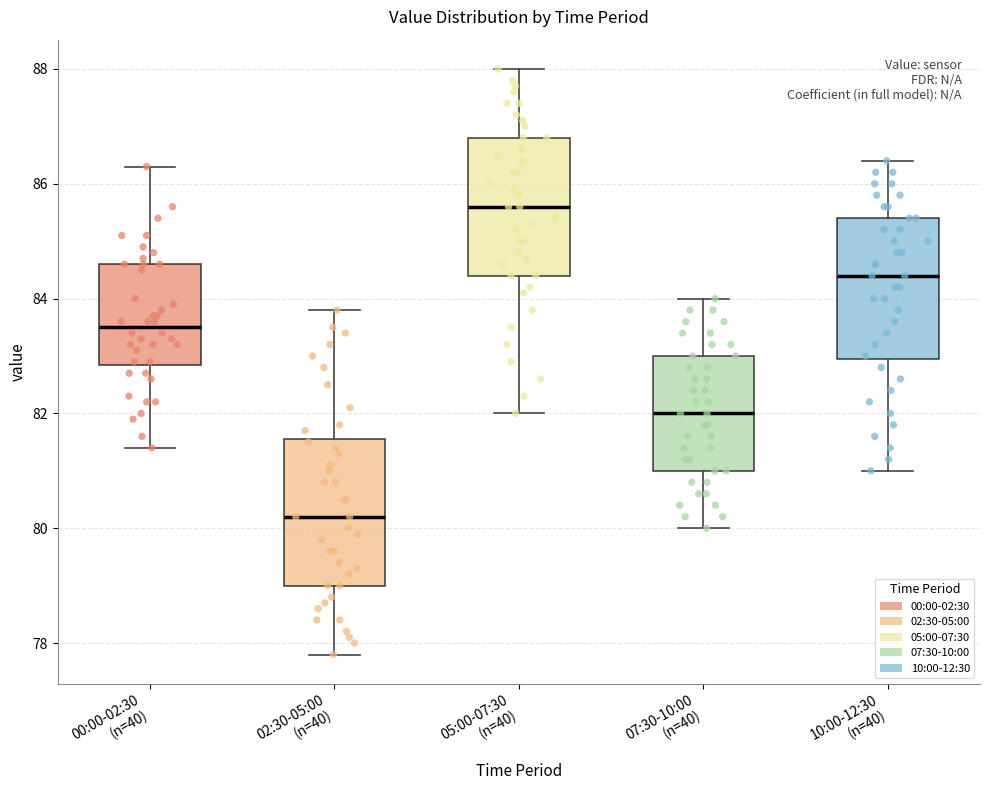

Where is the upper edge of the box for 10:00-12:30 (n=40) on the y-axis? The values are not printed on the chart, so give them approximately, as read against the axis.

85.4